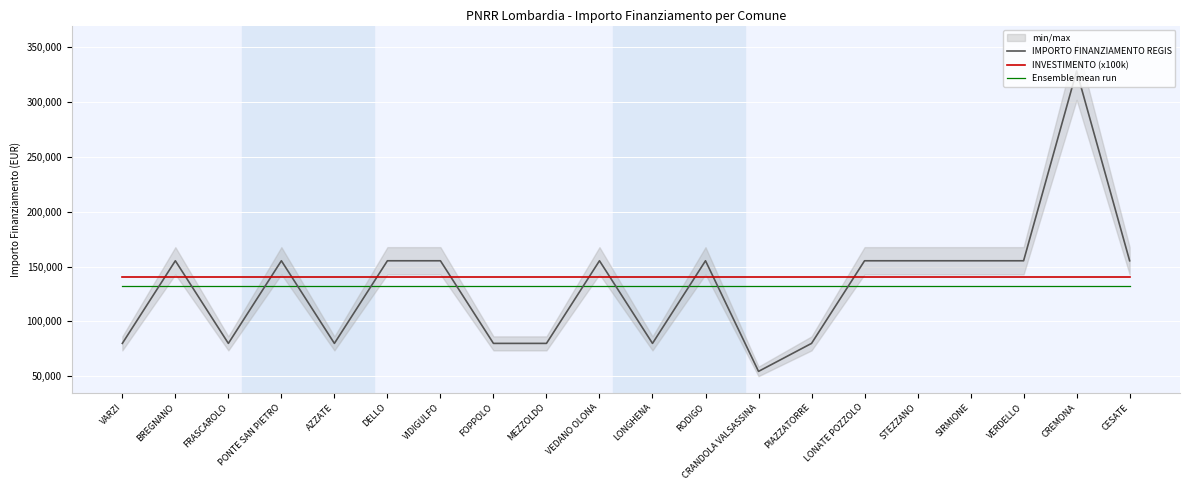

Which series changed the most between FRASCAROLO and FOPPOLO?

IMPORTO FINANZIAMENTO REGIS